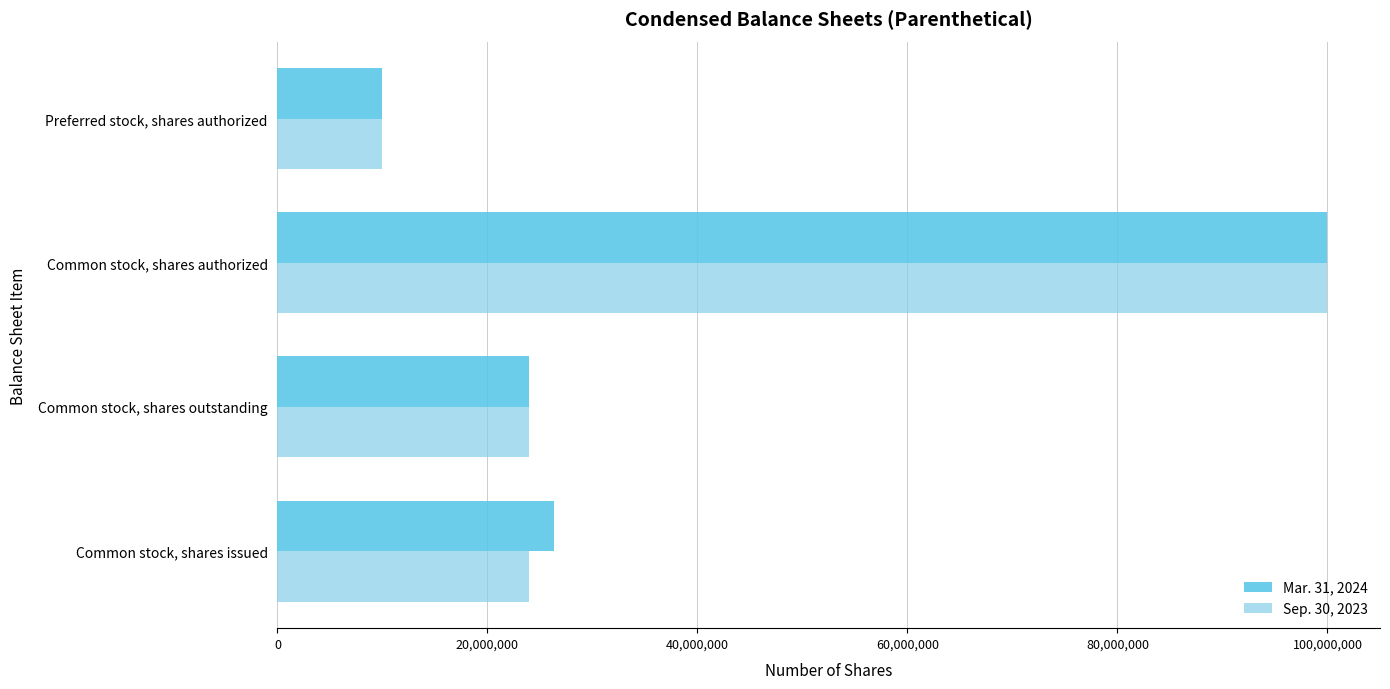

What is the minimum value shown in the chart?

10000000